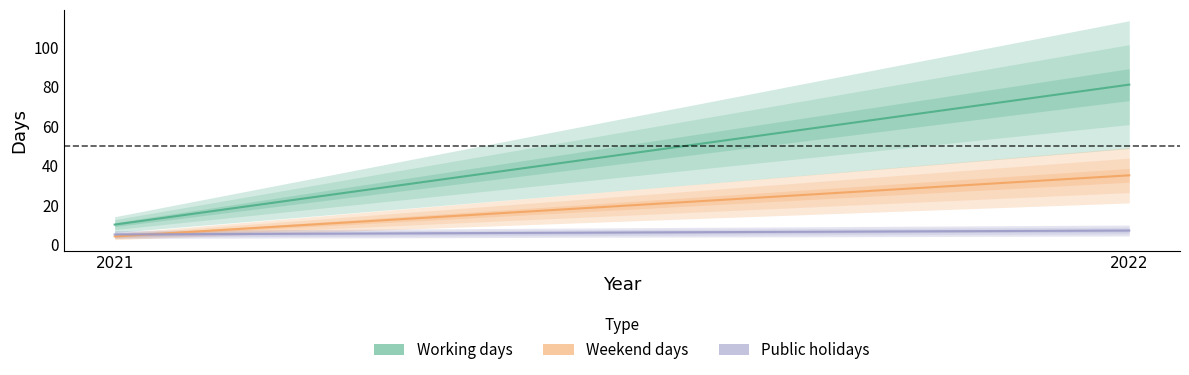

Which series has the largest total across all categories?

Working days